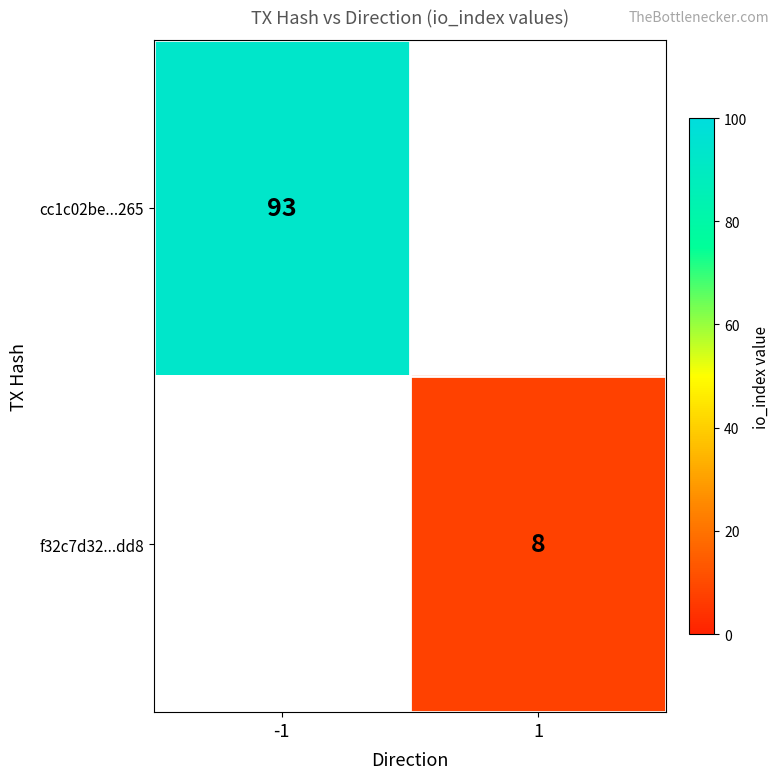

The cc1c02be...265 series shows 93 at -1. True or false?

True